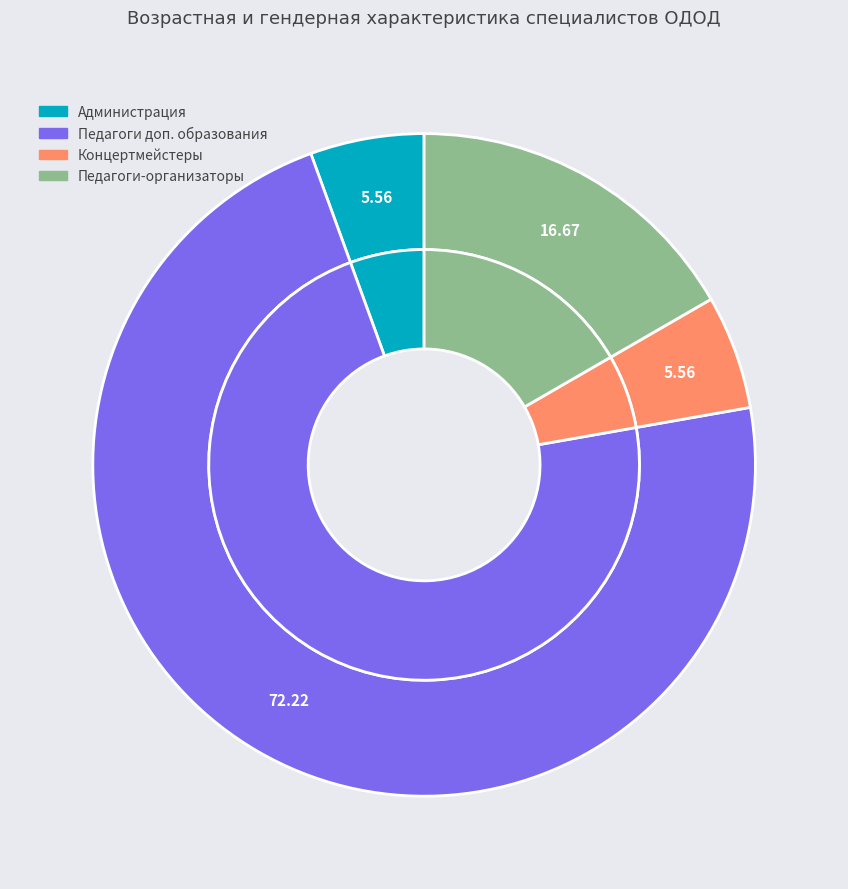

Does any single category account for the majority?

Yes